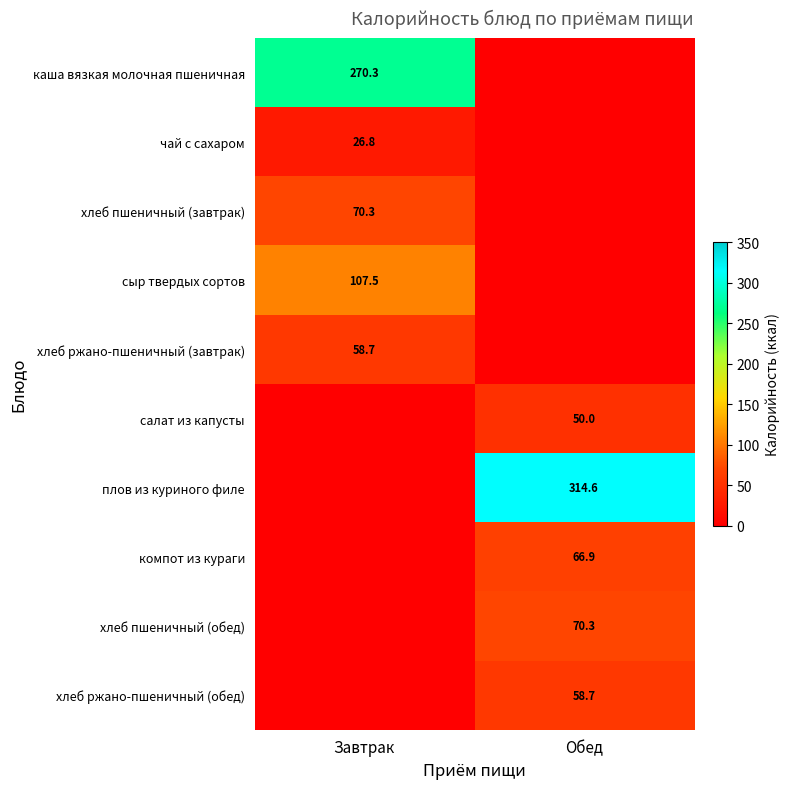

Count the number of data series in this chart.

10